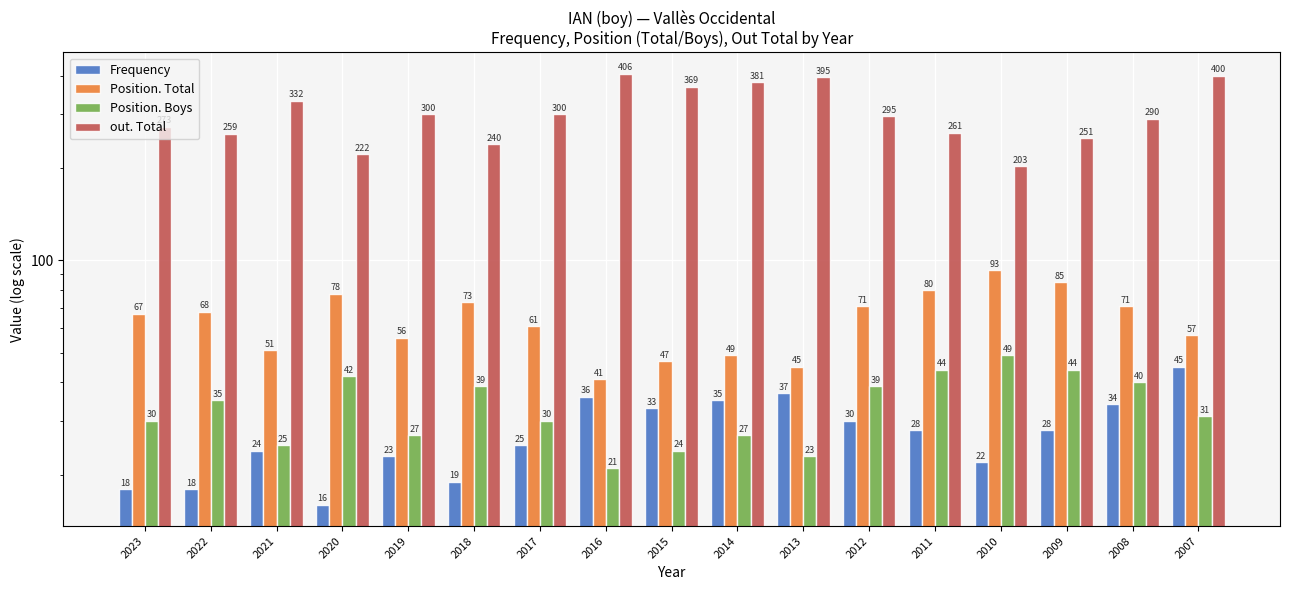

The Position. Total series shows 73 at 2018. True or false?

True